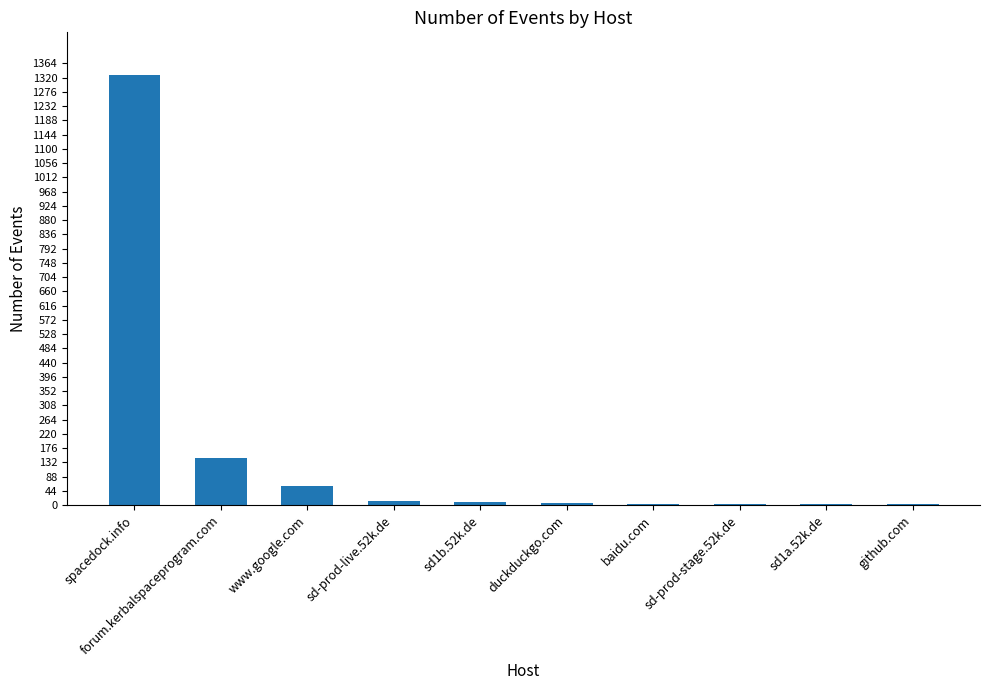

Which has a higher value, forum.kerbalspaceprogram.com or sd1a.52k.de?

forum.kerbalspaceprogram.com